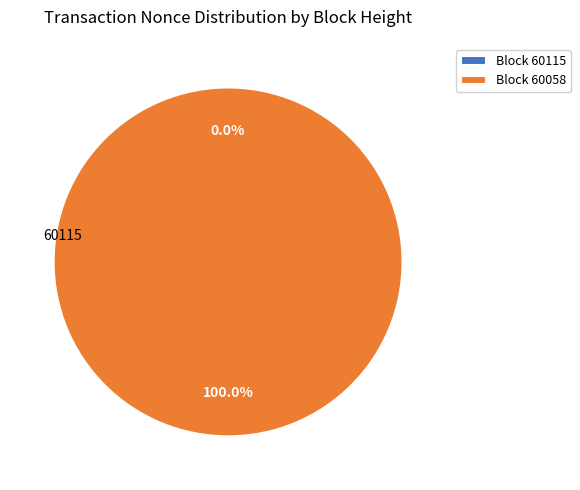

Which slice is the smallest?

60115